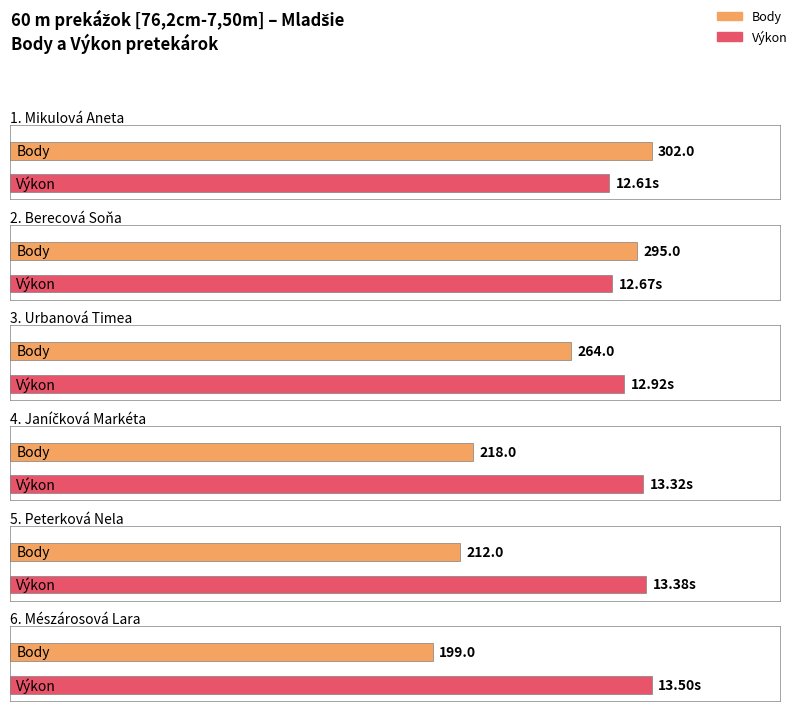

Count the number of categories in the chart.

6